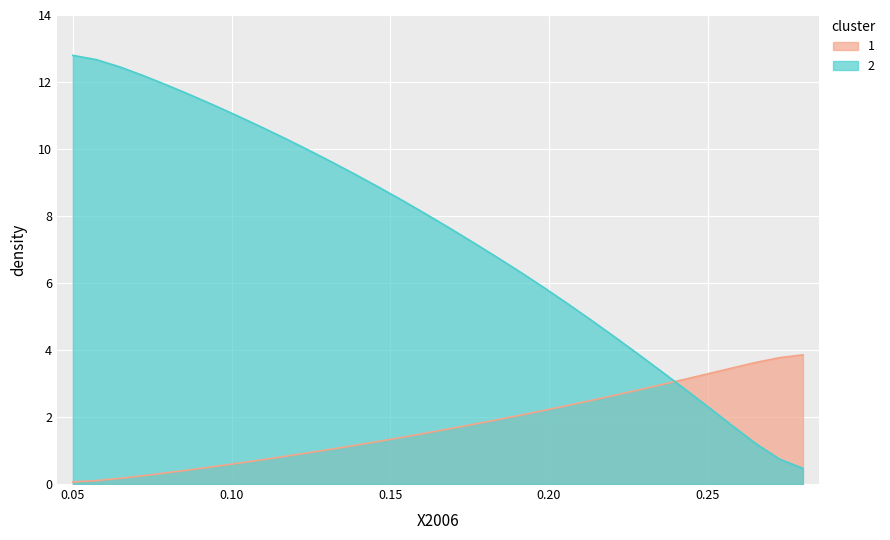

Reading left to right, extract all data points from this chart.

0.1	0.1	0.2	0.3	0.3	0.4	0.5	0.6	0.7	0.8	0.9	1.0	1.2	1.3	1.4	1.5	1.7	1.8	1.9	2.1	2.2	2.3	2.5	2.6	2.8	3.0	3.1	3.3	3.5	3.6	3.8	3.9